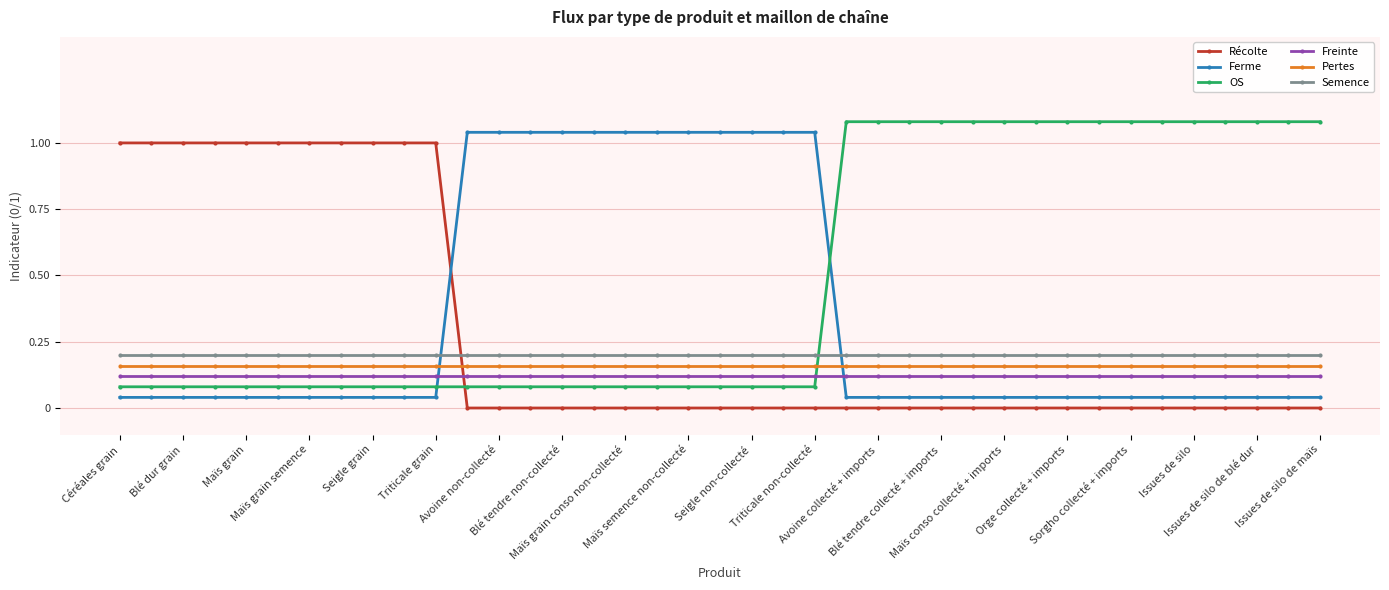

Which series has the largest total across all categories?

OS